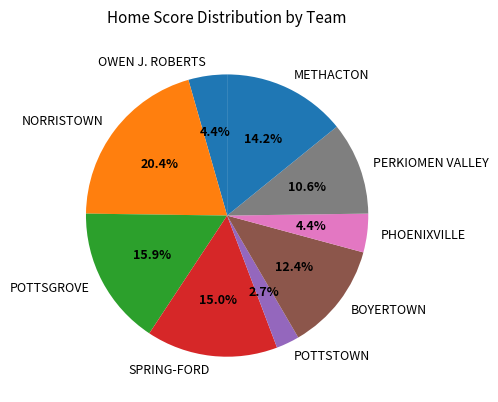

Which category has the biggest portion of the pie?

NORRISTOWN